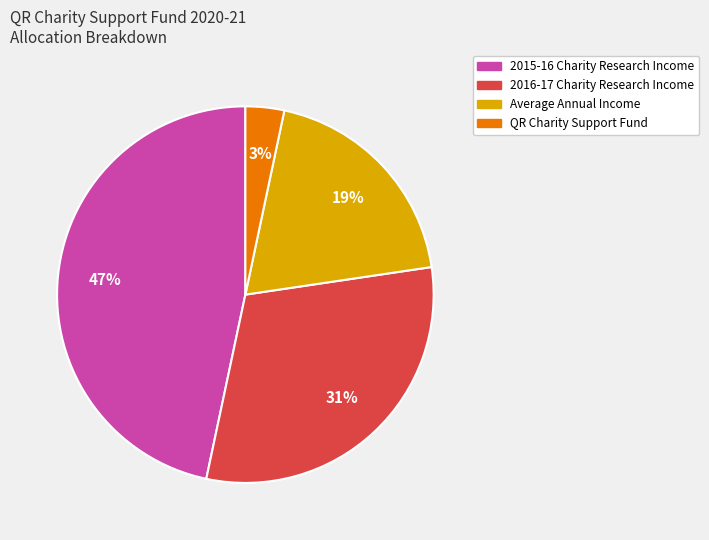

To the nearest percent, what is the average slice percentage?

25%